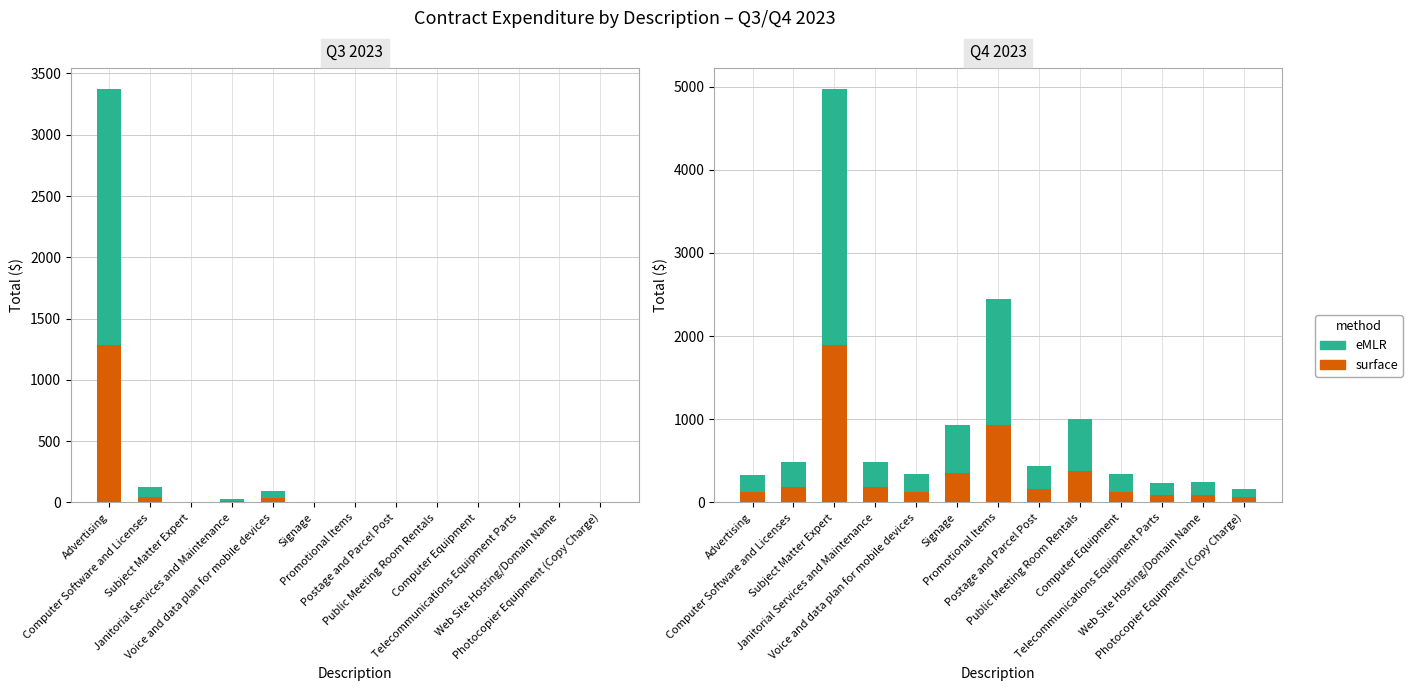

What is the difference between the surface values at Advertising and Janitorial Services and Maintenance?

55.9